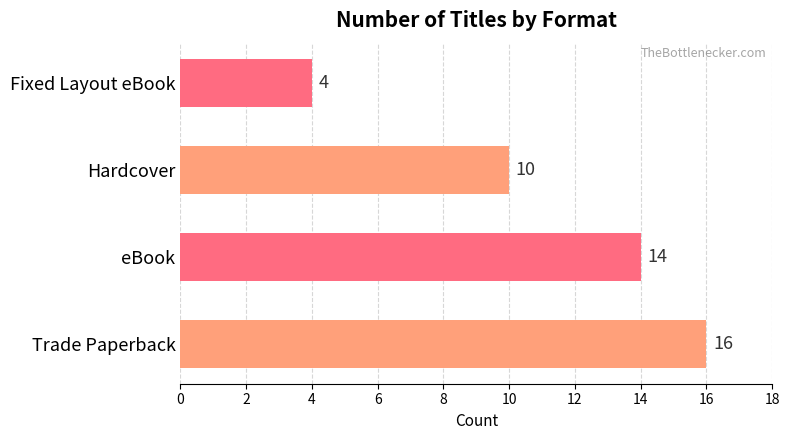

The value at Hardcover is 17. True or false?

False